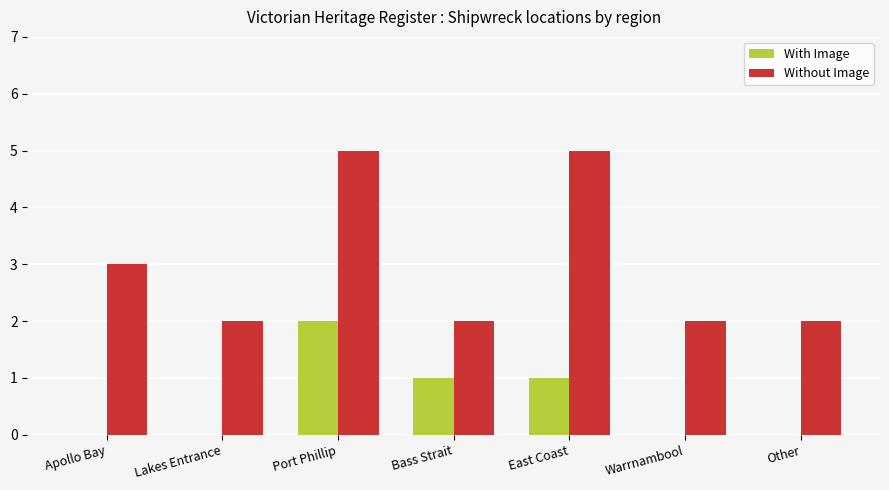

What value does the Without Image series have at Port Phillip?

5